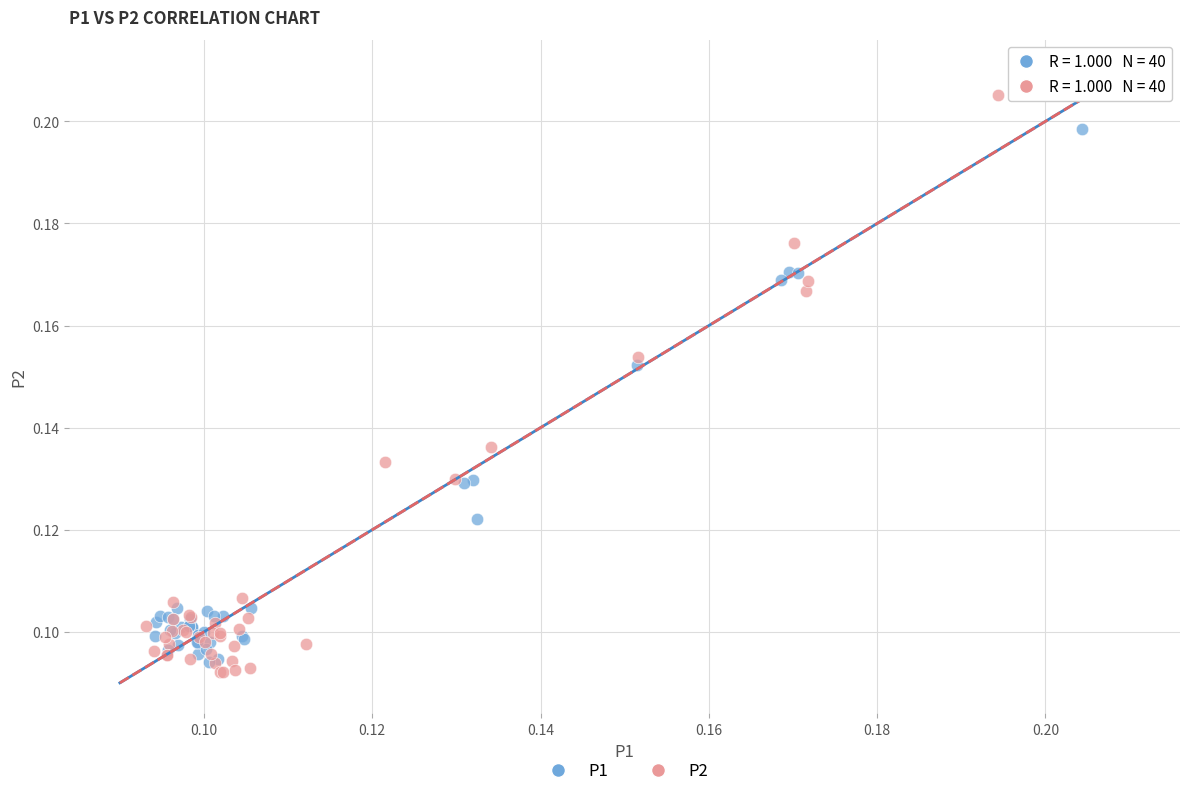

Which series has the widest spread of Y values?

P2